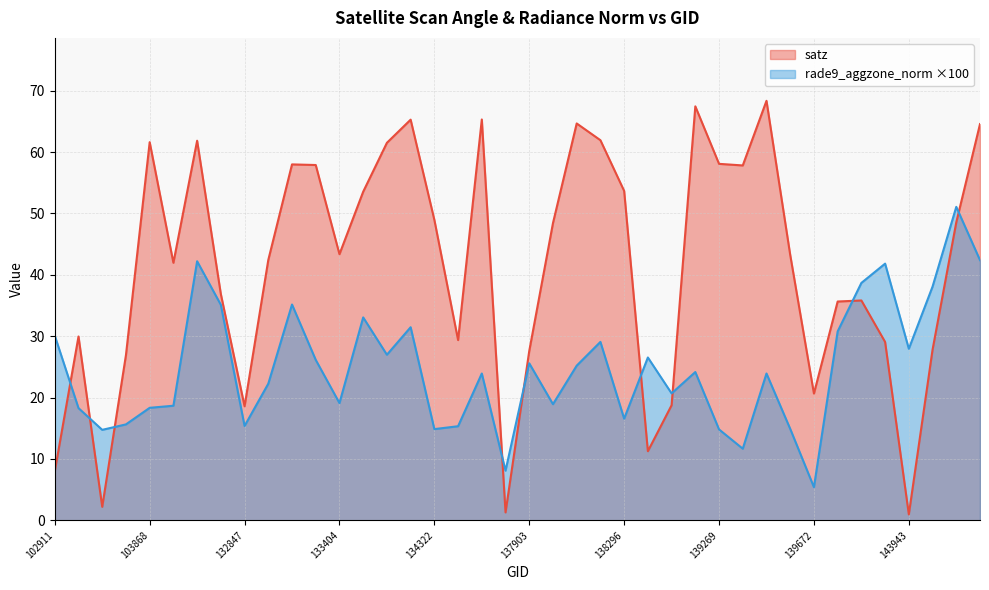

What is the sum of the rade9_aggzone_norm values at 139269 and 134138?

41.8